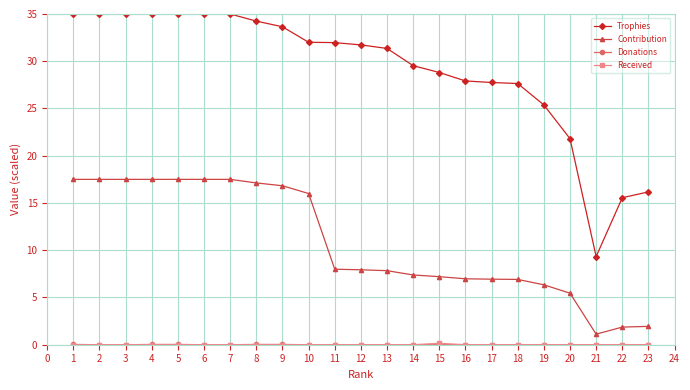

How many values in the Trophies series exceed 31?

13